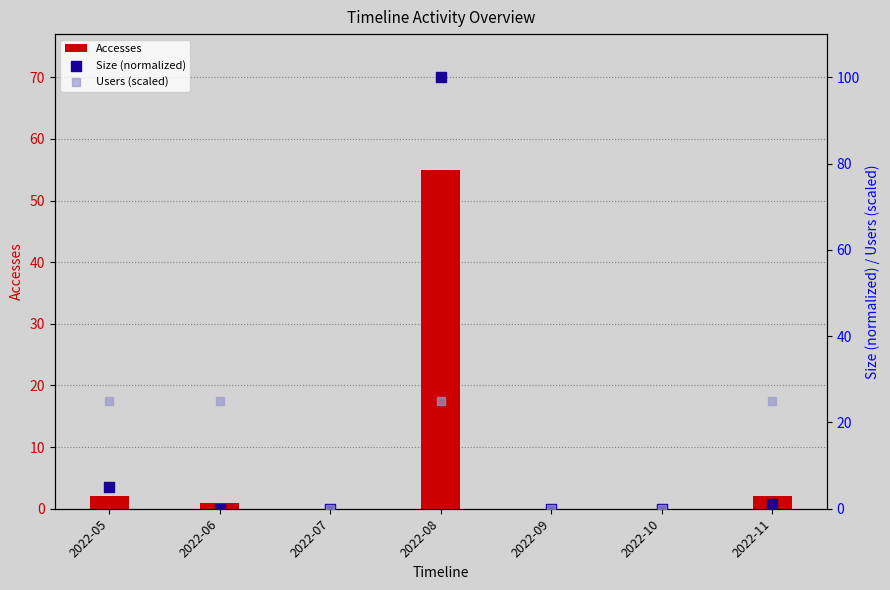

At how many categories does at least one series exceed 1?

4